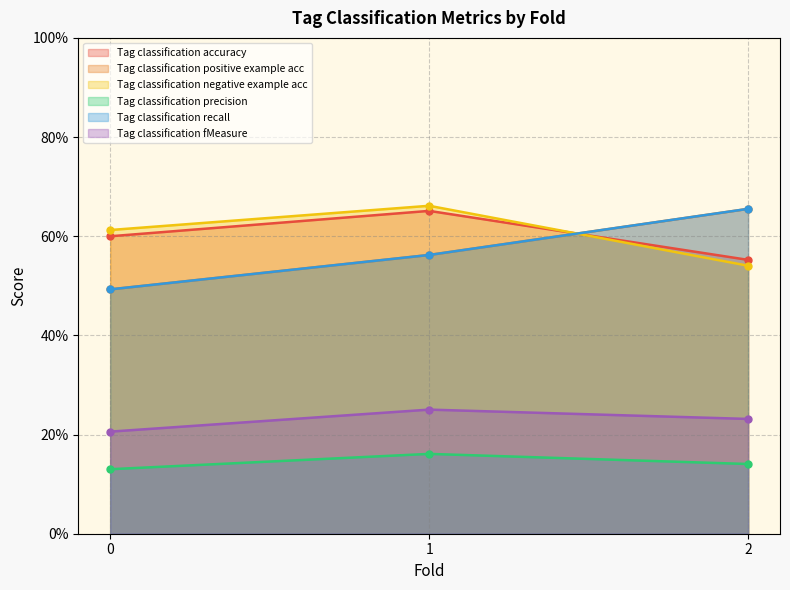

Reading left to right, transcribe all the data shown in this chart.

Tag classification accuracy: 0=0.6	1=0.7	2=0.6
Tag classification positive example acc: 0=0.5	1=0.6	2=0.7
Tag classification negative example acc: 0=0.6	1=0.7	2=0.5
Tag classification precision: 0=0.1	1=0.2	2=0.1
Tag classification recall: 0=0.5	1=0.6	2=0.7
Tag classification fMeasure: 0=0.2	1=0.3	2=0.2